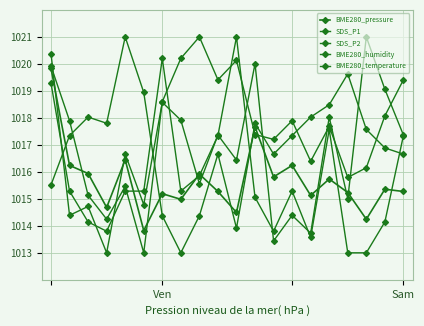

List the series in order of their peak value, lowest first.

BME280_pressure, BME280_temperature, SDS_P2, SDS_P1, BME280_humidity